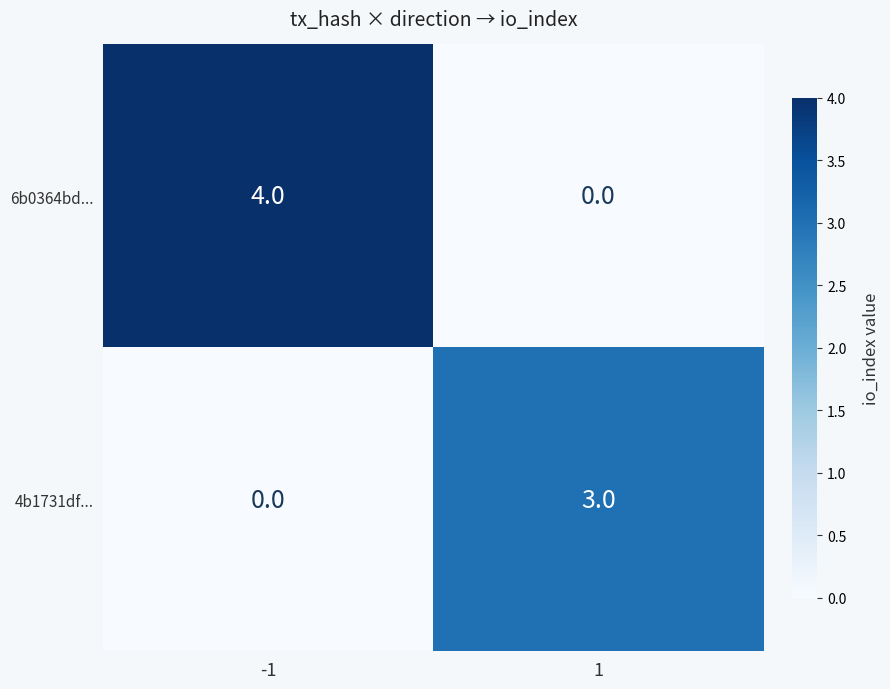

What is the sum of all 6b0364bd... values?

4